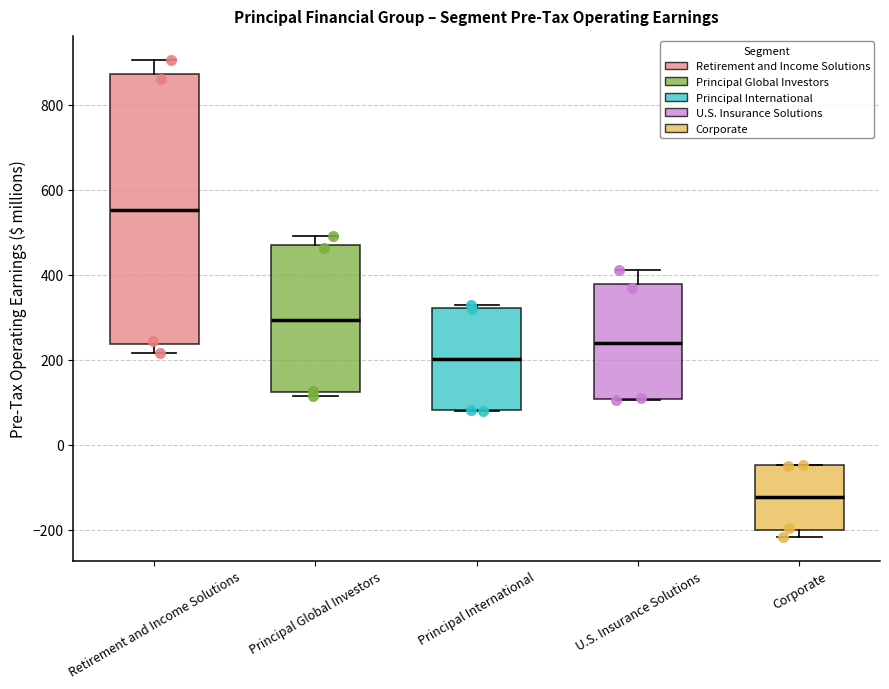

Which box is the tallest, from its lower edge to its upper edge?

Retirement and Income Solutions